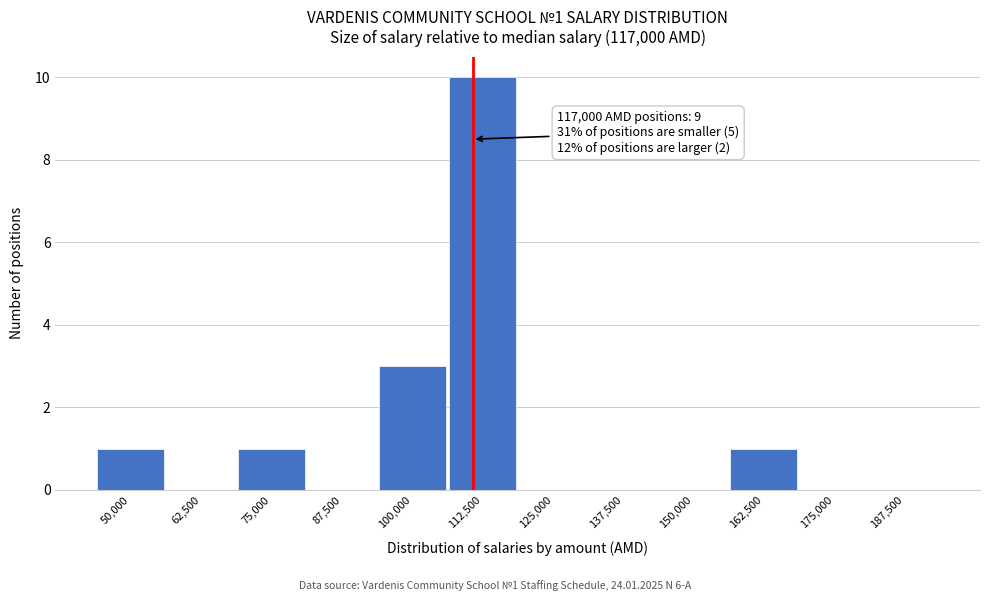

Reading left to right, transcribe all the data shown in this chart.

50,000=1	62,500=0	75,000=1	87,500=0	100,000=3	112,500=10	125,000=0	137,500=0	150,000=0	162,500=1	175,000=0	187,500=0